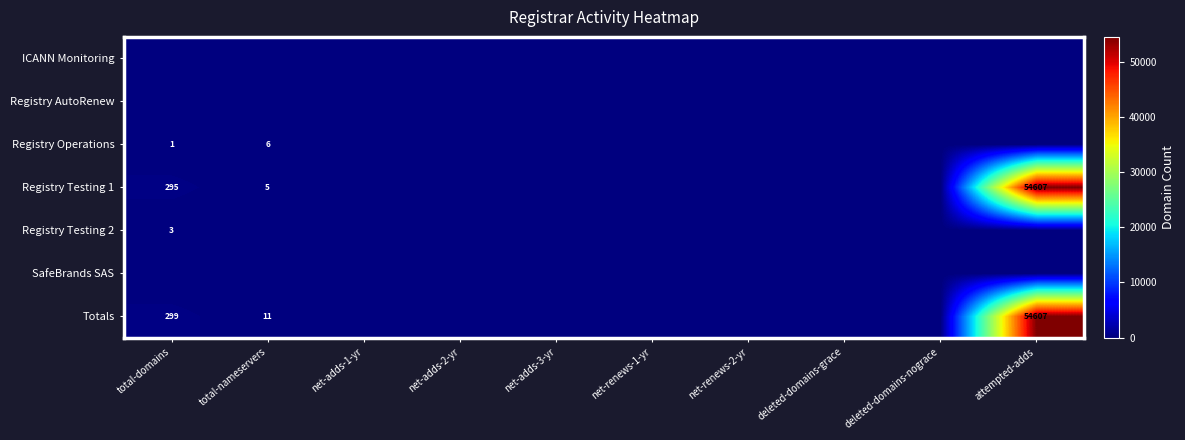

Which series has the widest spread of values?

Registry Testing 1